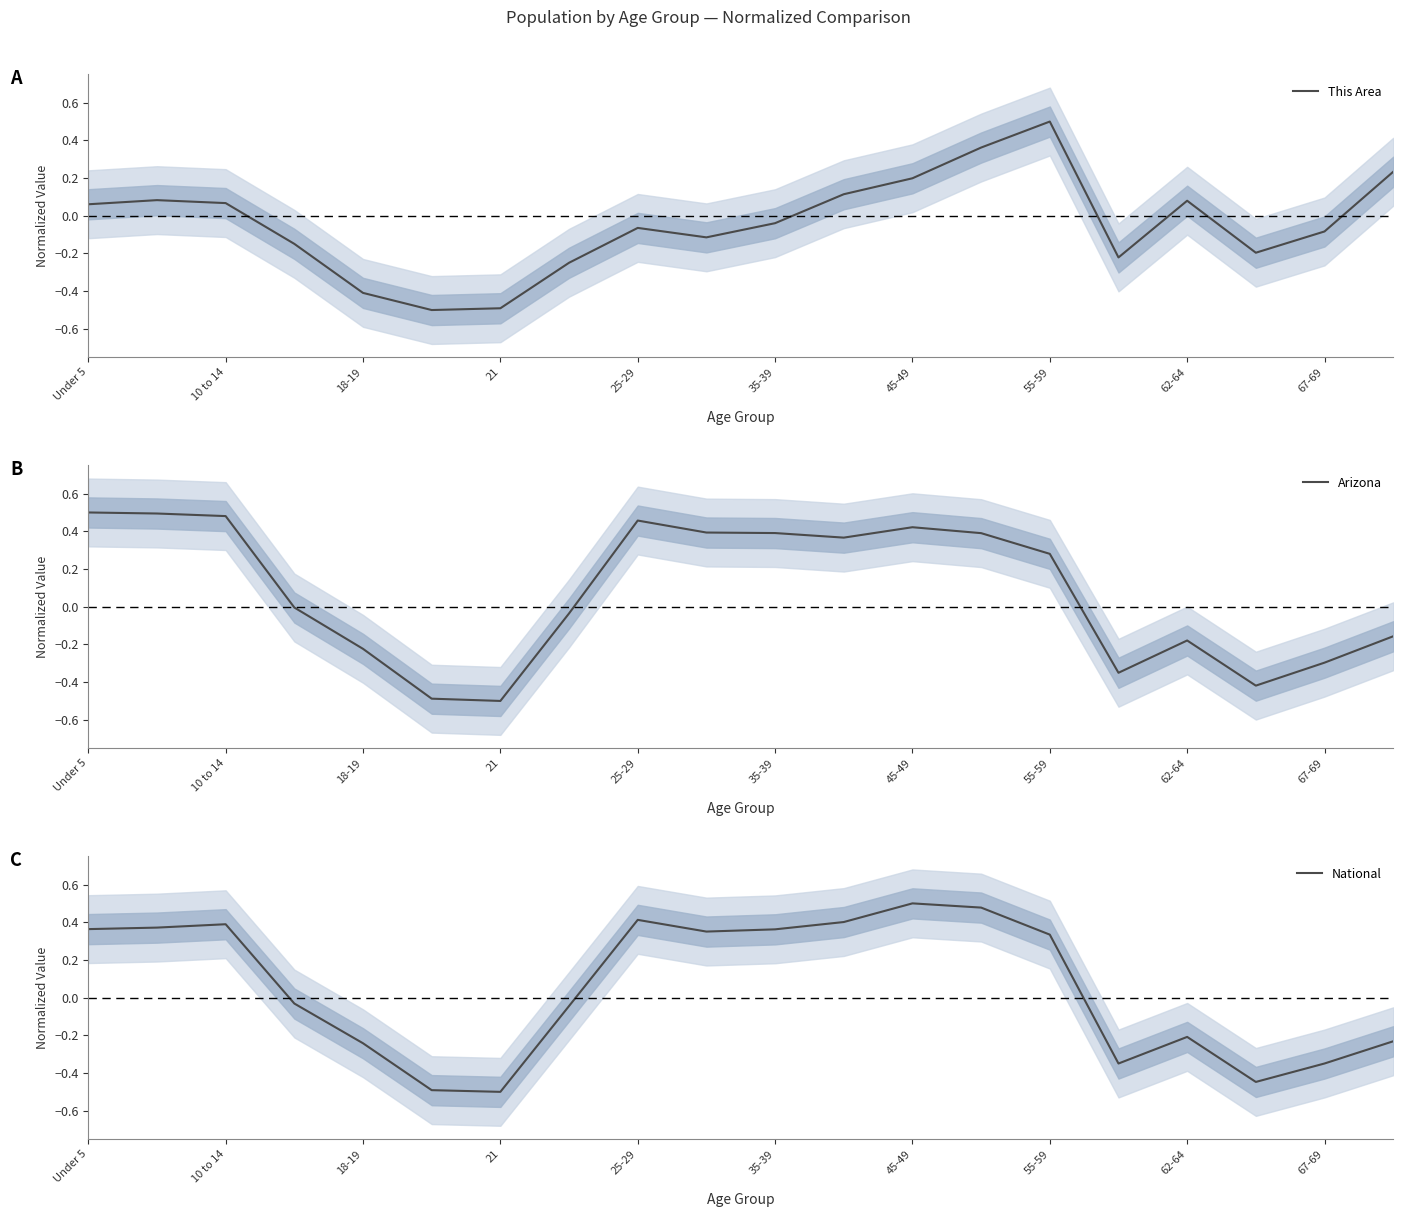

Where is the first local minimum for Arizona?

21